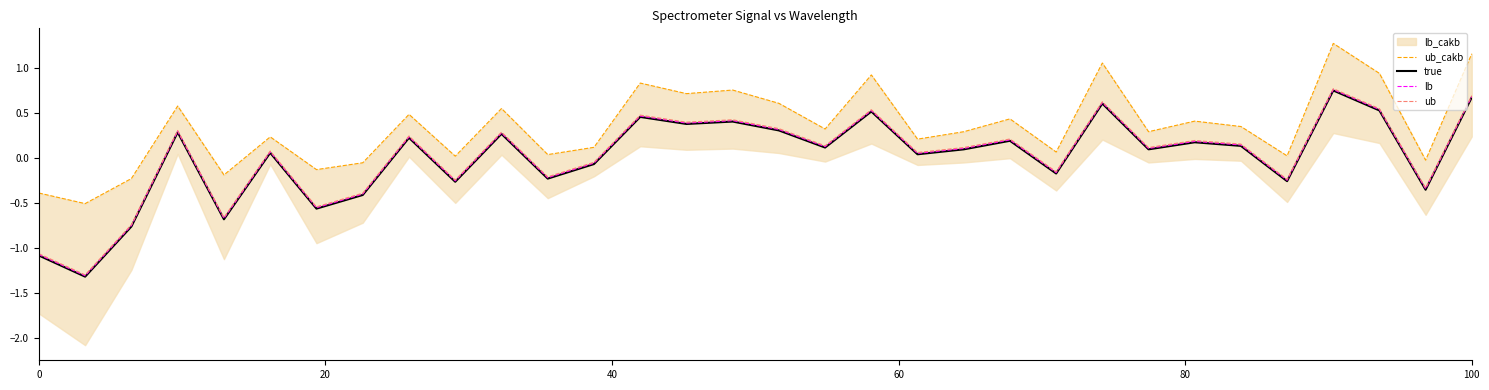

What is the lowest value of the ub series?

-1.3